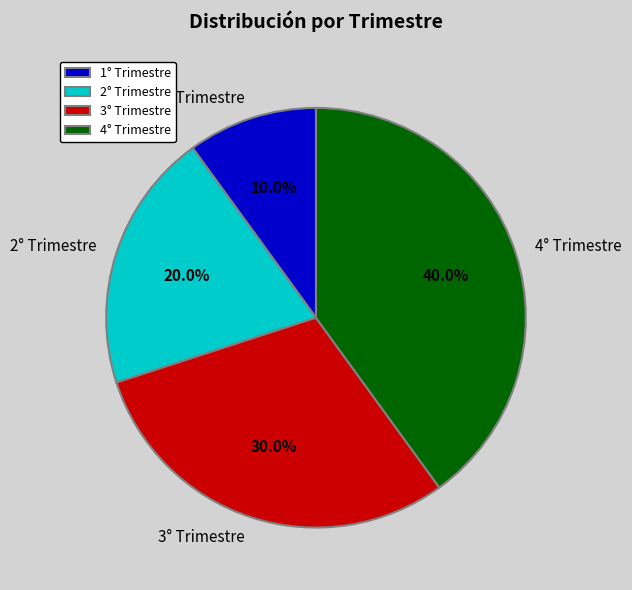

Approximately how many times larger is the value at 2° Trimestre compared to 3° Trimestre?

0.7